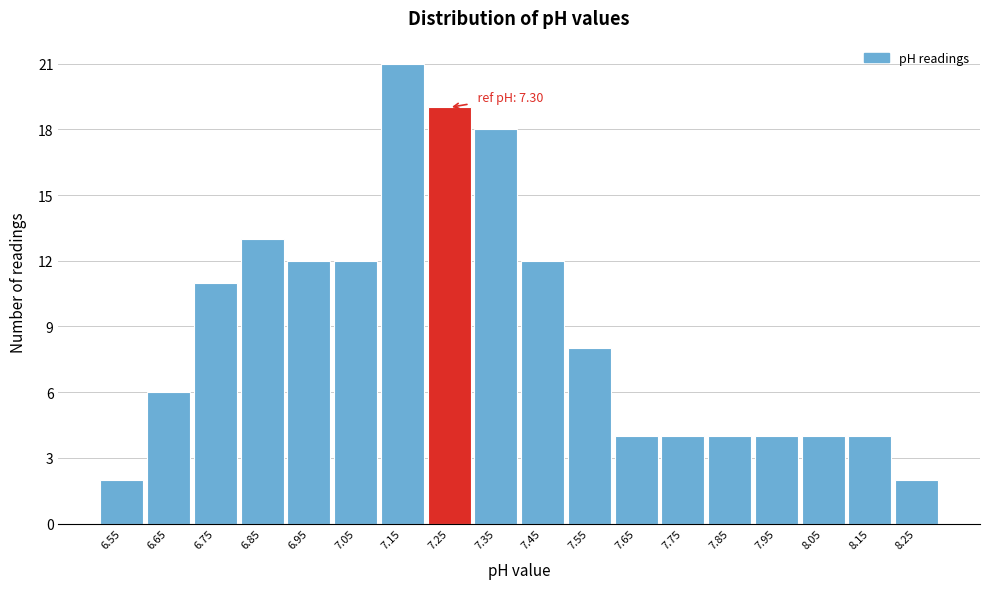

Reading left to right, list all the values displayed in this chart.

6.55=2	6.65=6	6.75=11	6.85=13	6.95=12	7.05=12	7.15=21	7.25=19	7.35=18	7.45=12	7.55=8	7.65=4	7.75=4	7.85=4	7.95=4	8.05=4	8.15=4	8.25=2